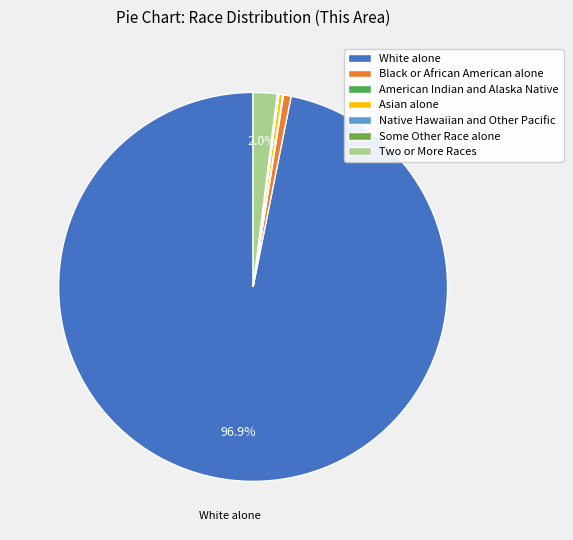

Count the number of slices in the pie.

7